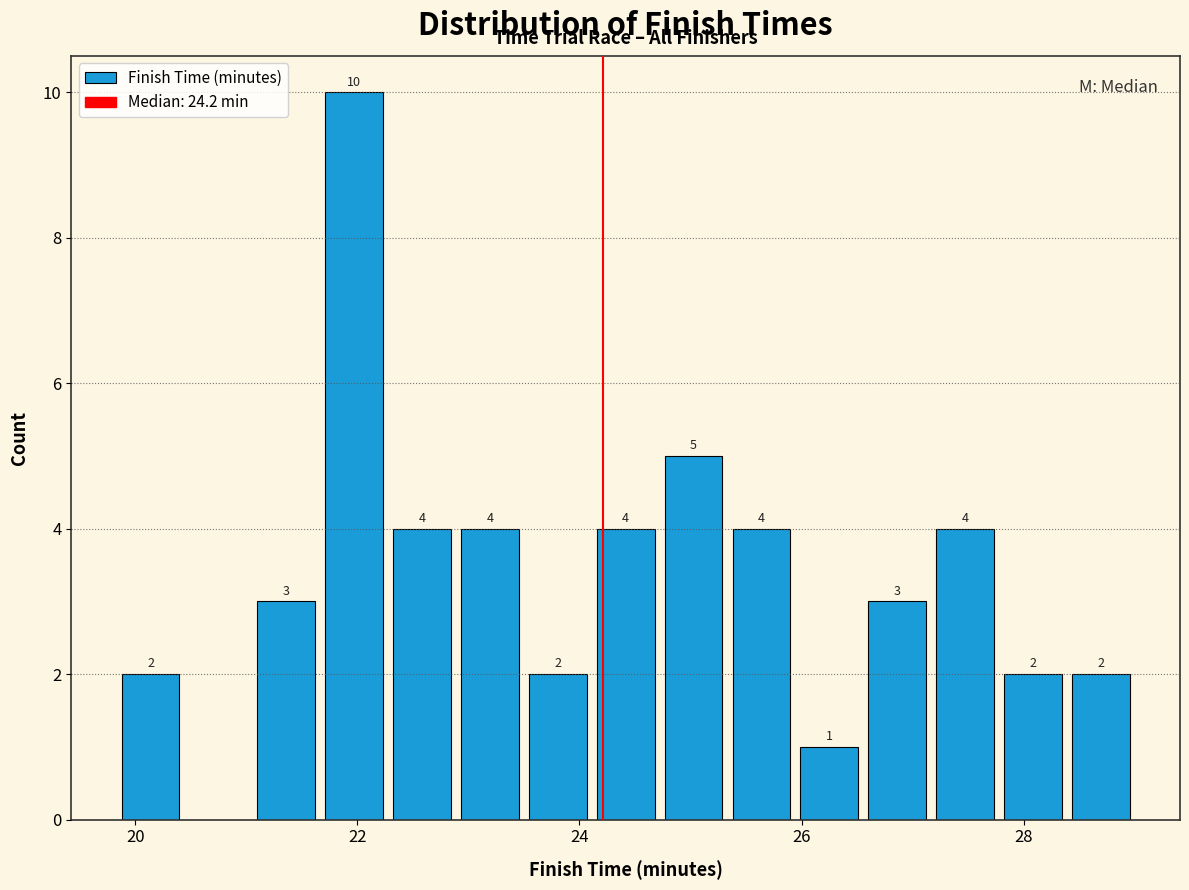

Read against the x-axis, roughly where is the centre of the tallest bar?

22.0